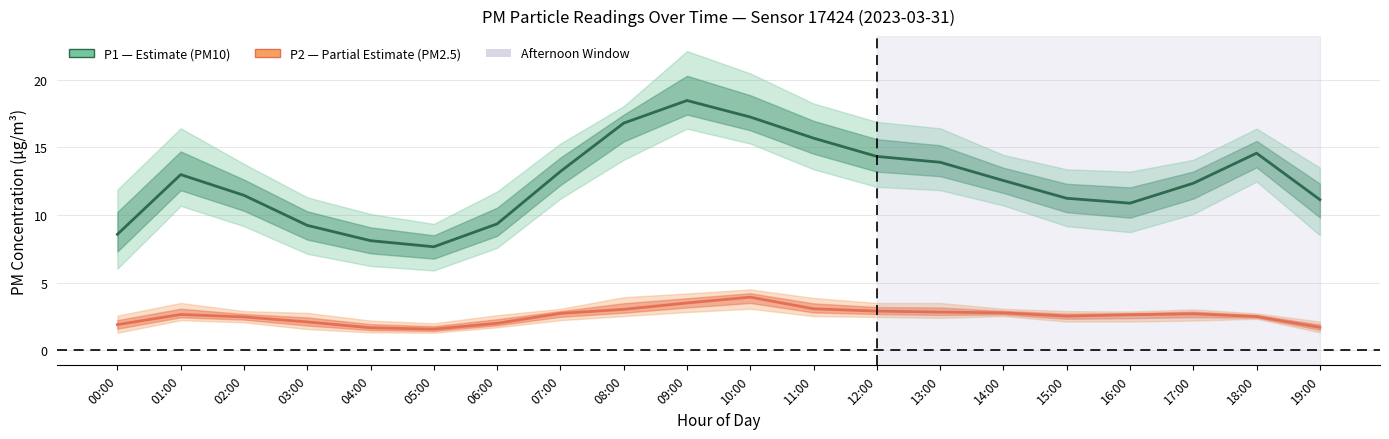

How many data points in P1 (PM10) are above 12?

11